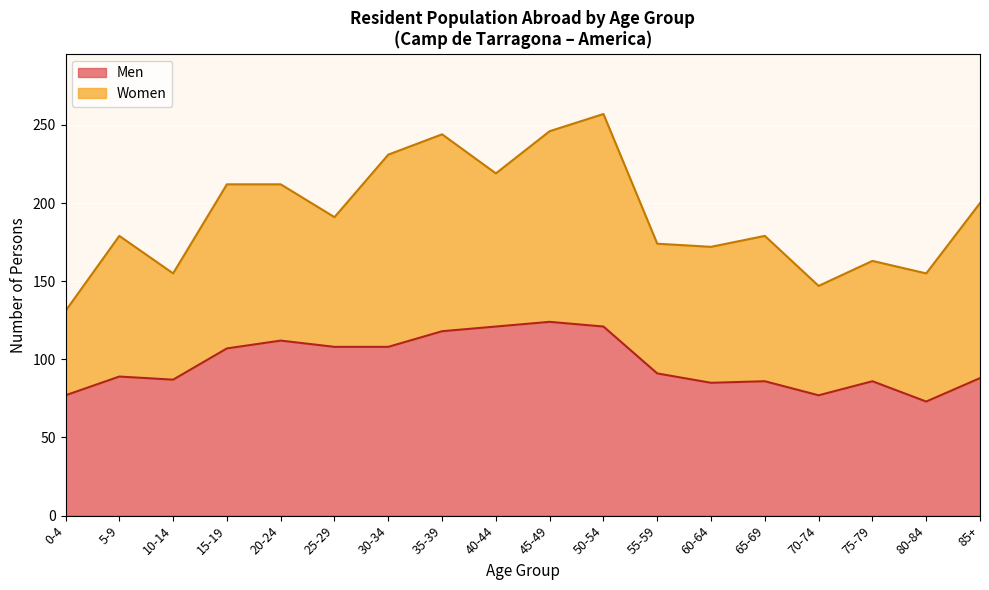

The value at 65-69 is 86. True or false?

True